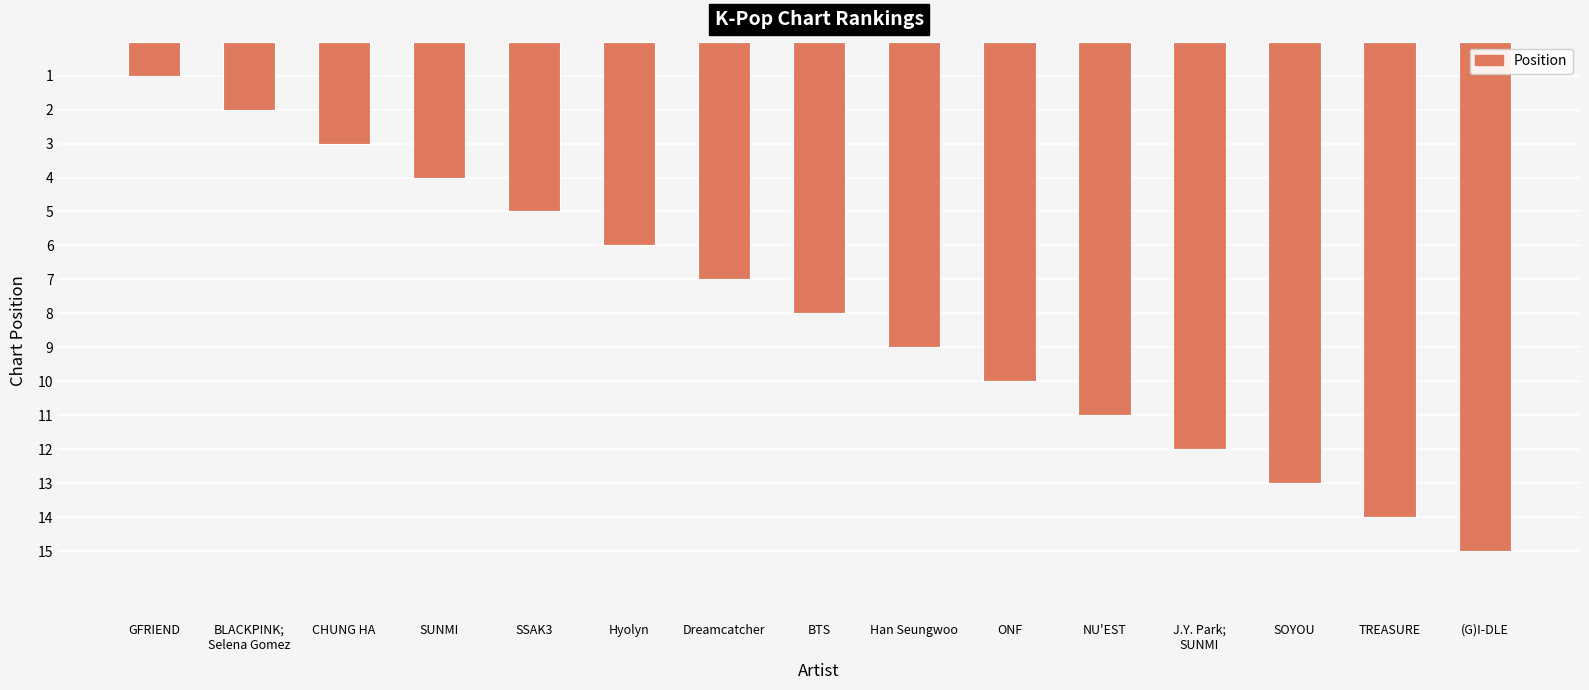

Between BLACKPINK;
Selena Gomez and J.Y. Park;
SUNMI, which is larger?

J.Y. Park;
SUNMI